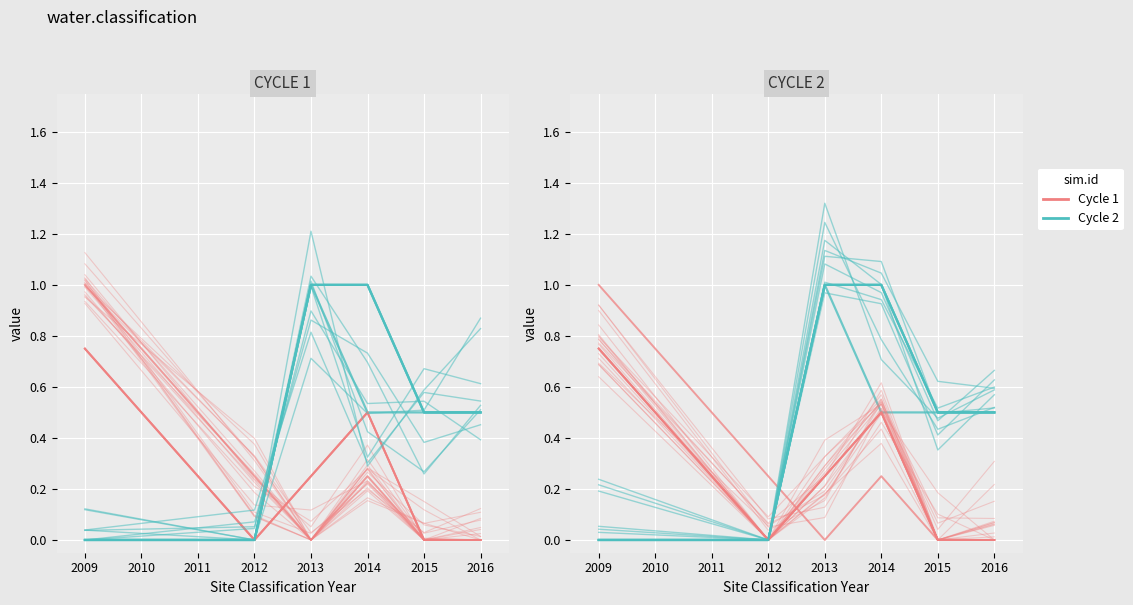

After their last crossing, which series has the higher values: Cycle 1 or Cycle 2?

Cycle 2